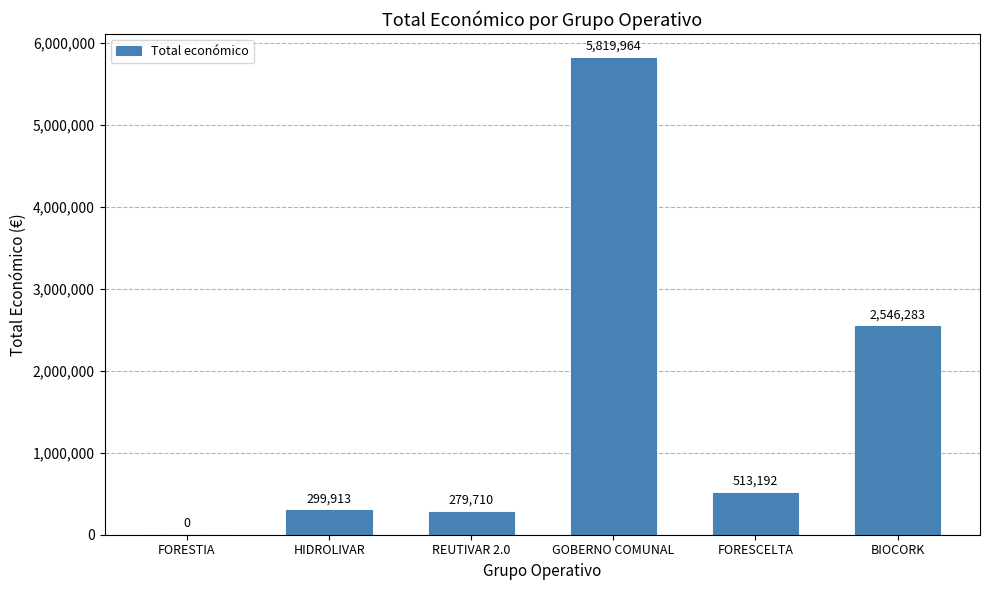

What is the change in value from REUTIVAR 2.0 to FORESCELTA?

+233482